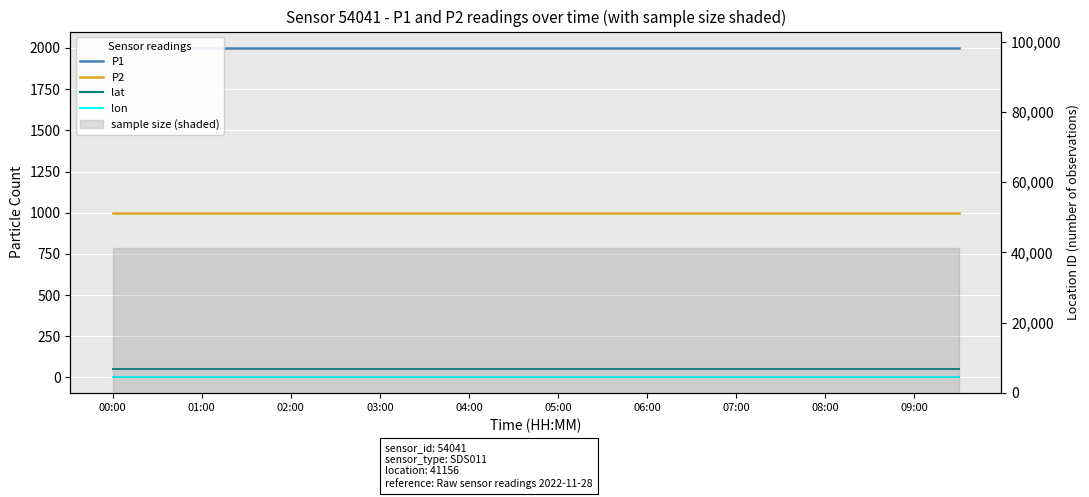

True or false: lon and lat intersect in this chart.

False